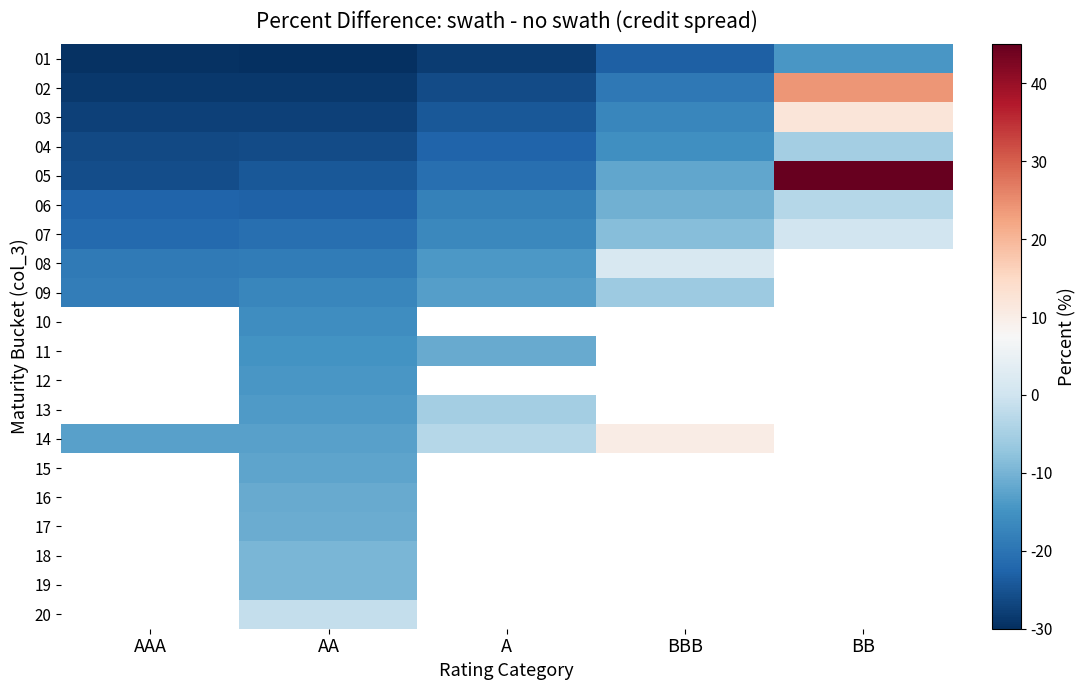

Which series has the largest range (max minus min)?

05